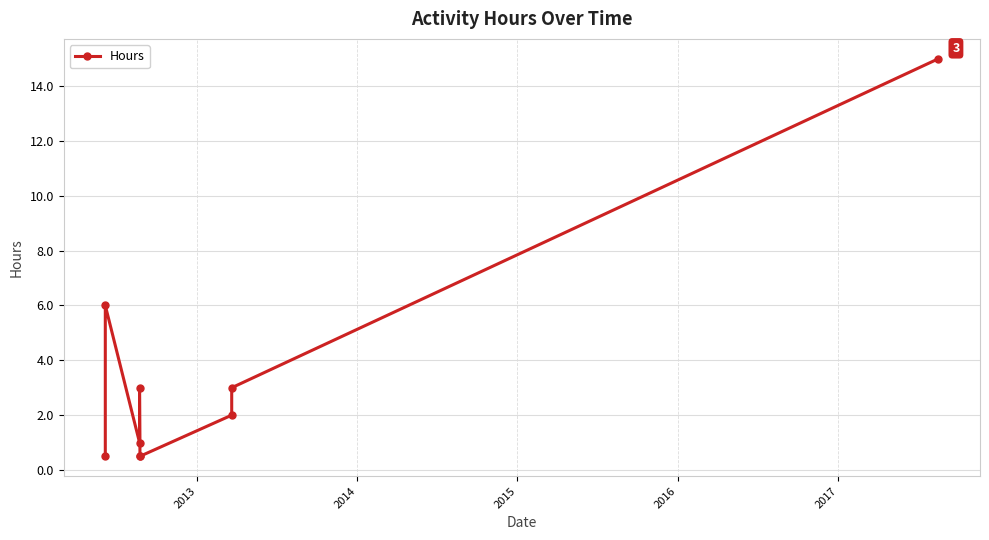

Reading left to right, transcribe all the data shown in this chart.

0.5	6.0	1.0	3.0	0.5	0.5	2.0	3.0	15.0